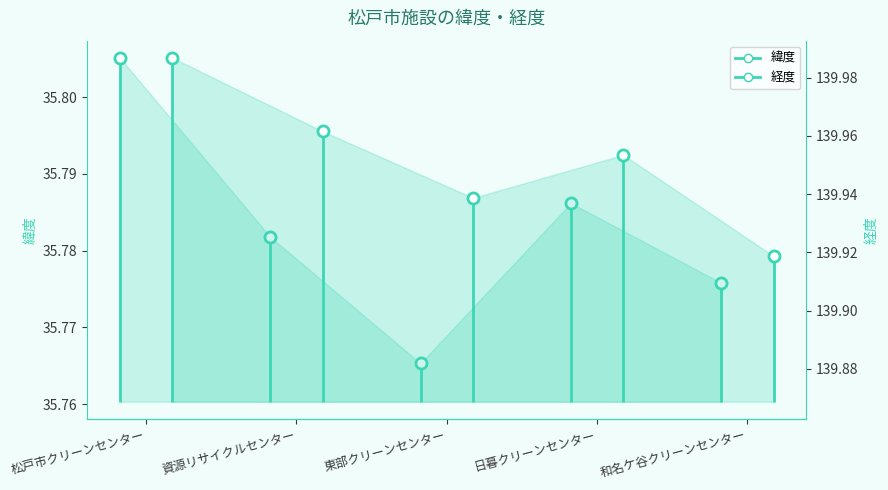

What is the maximum value shown in the chart?

140.0